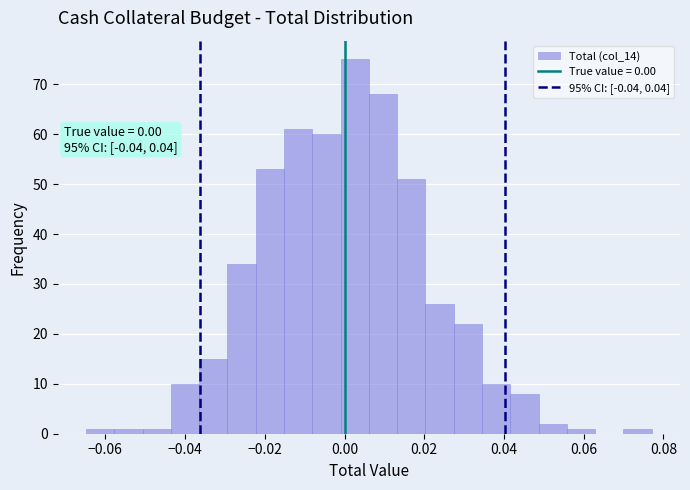

Read against the x-axis, roughly where is the centre of the tallest bar?

0.002